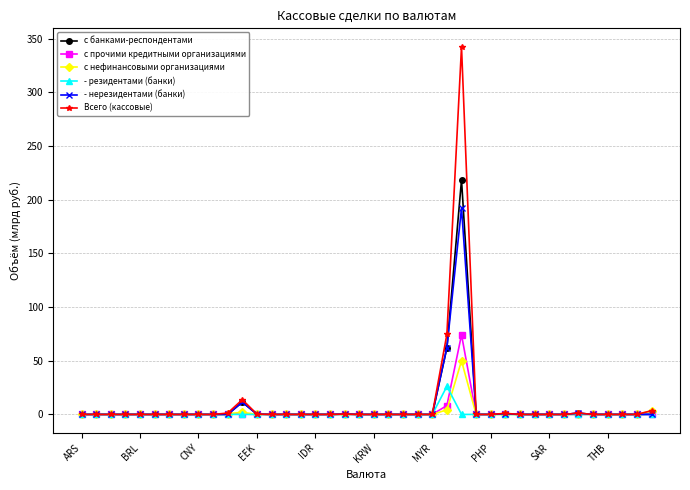

How many series are shown in this chart?

6